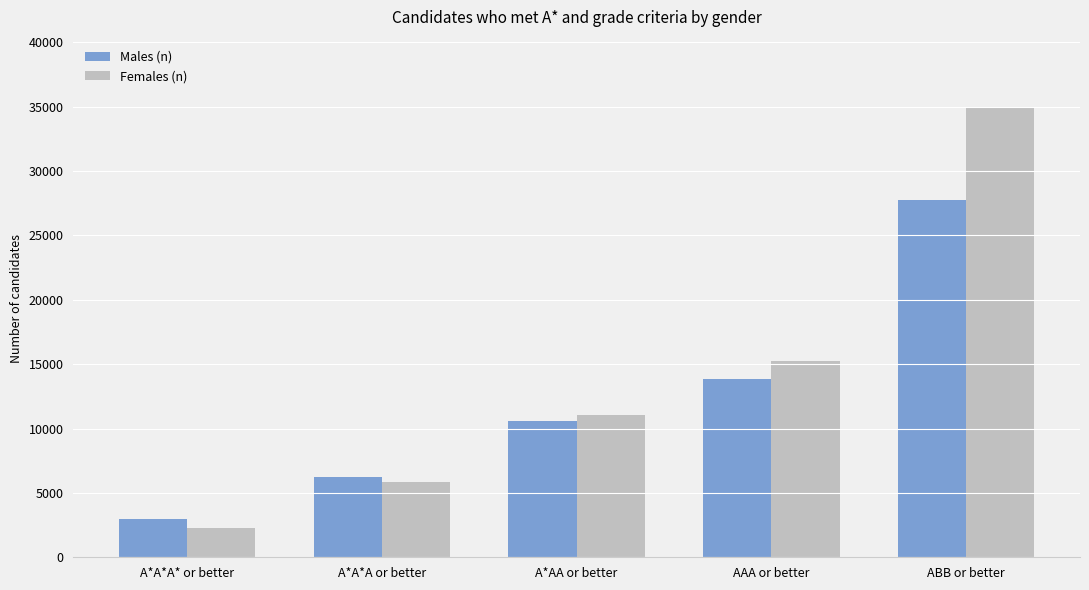

Reading right to left, list all the values displayed in this chart.

Males (n): 27770	13849	10625	6239	2970
Females (n): 34966	15222	11090	5884	2300